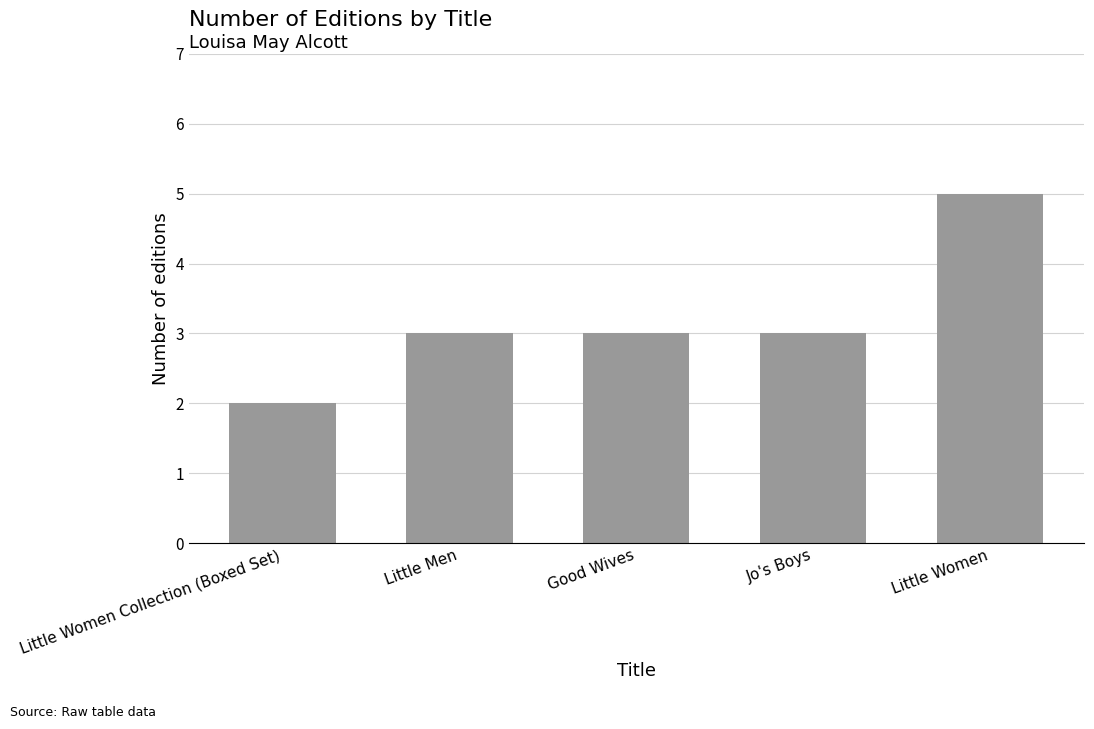

What position from the left is Little Women?

5